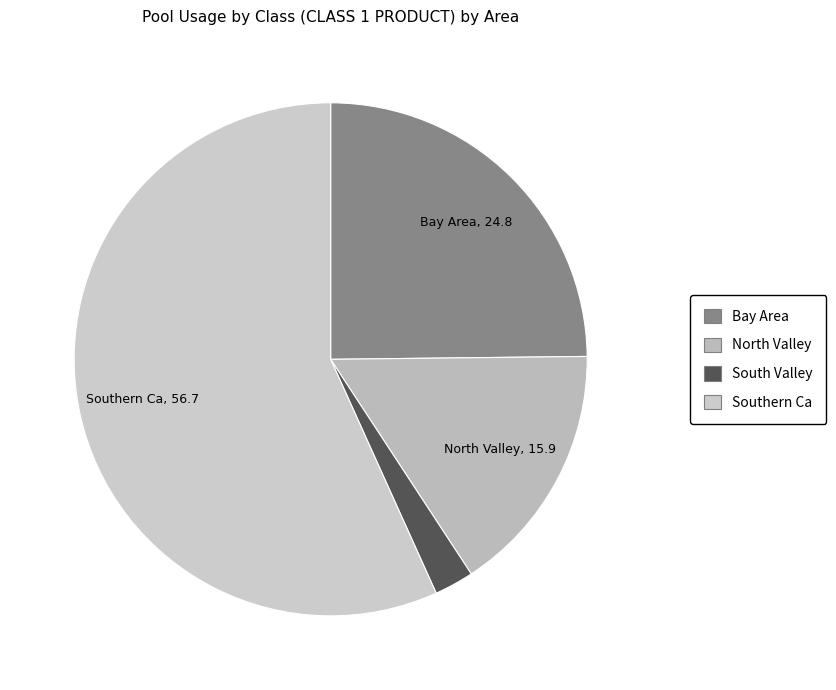

How many segments does this pie chart have?

4